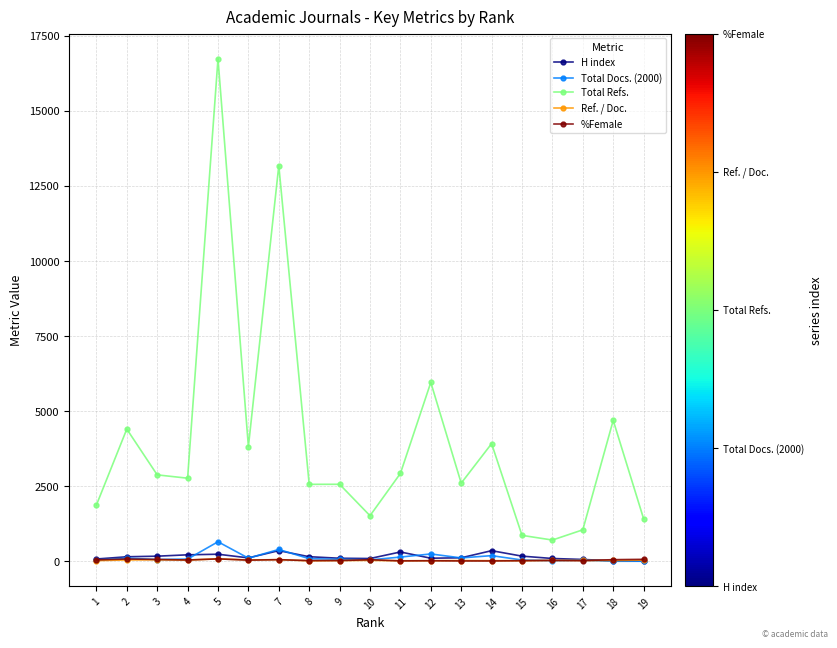

The value of Total Refs. at 7 is 5339. True or false?

False